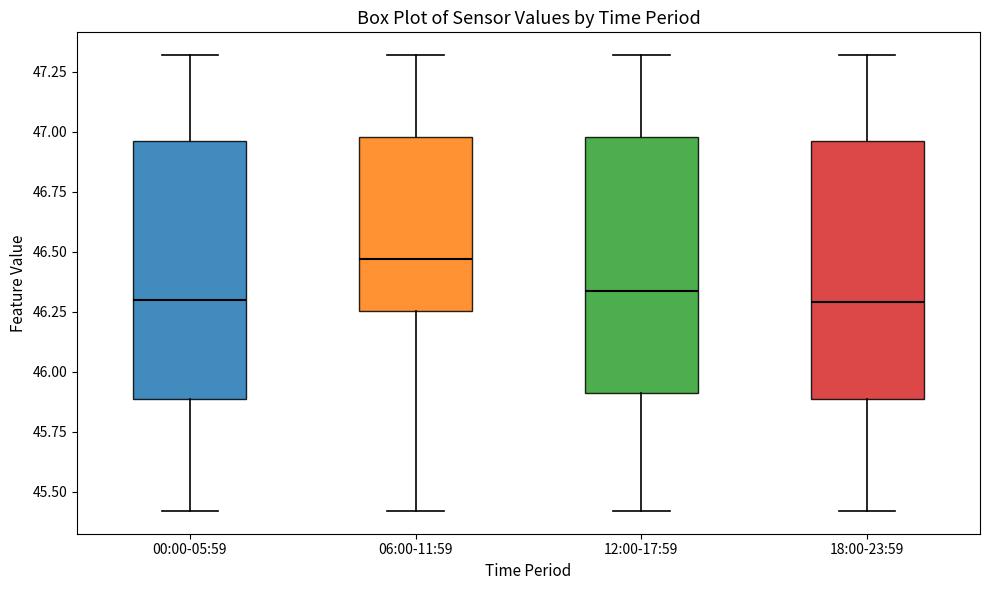

Reading left to right, transcribe this box plot: for each box, give where its median line is, the range the box spans, and where its two whiskers end, as read against the y-axis. The values are not printed on the chart, so give them approximately, as read against the axis.

00:00-05:59: median 46.30, box 45.90 to 46.95, whiskers 45.40 to 47.30
06:00-11:59: median 46.45, box 46.25 to 47.00, whiskers 45.40 to 47.30
12:00-17:59: median 46.35, box 45.90 to 47.00, whiskers 45.40 to 47.30
18:00-23:59: median 46.30, box 45.90 to 46.95, whiskers 45.40 to 47.30